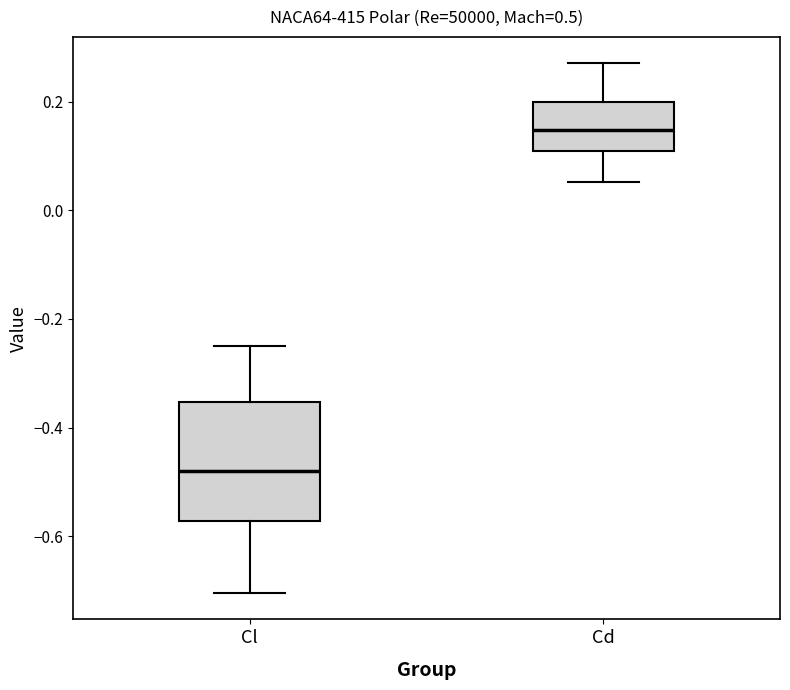

Reading left to right, transcribe this box plot: for each box, give where its median line is, the range the box spans, and where its two whiskers end, as read against the y-axis. The values are not printed on the chart, so give them approximately, as read against the axis.

Cl: median -0.48, box -0.58 to -0.36, whiskers -0.70 to -0.24
Cd: median 0.14, box 0.10 to 0.20, whiskers 0.06 to 0.28